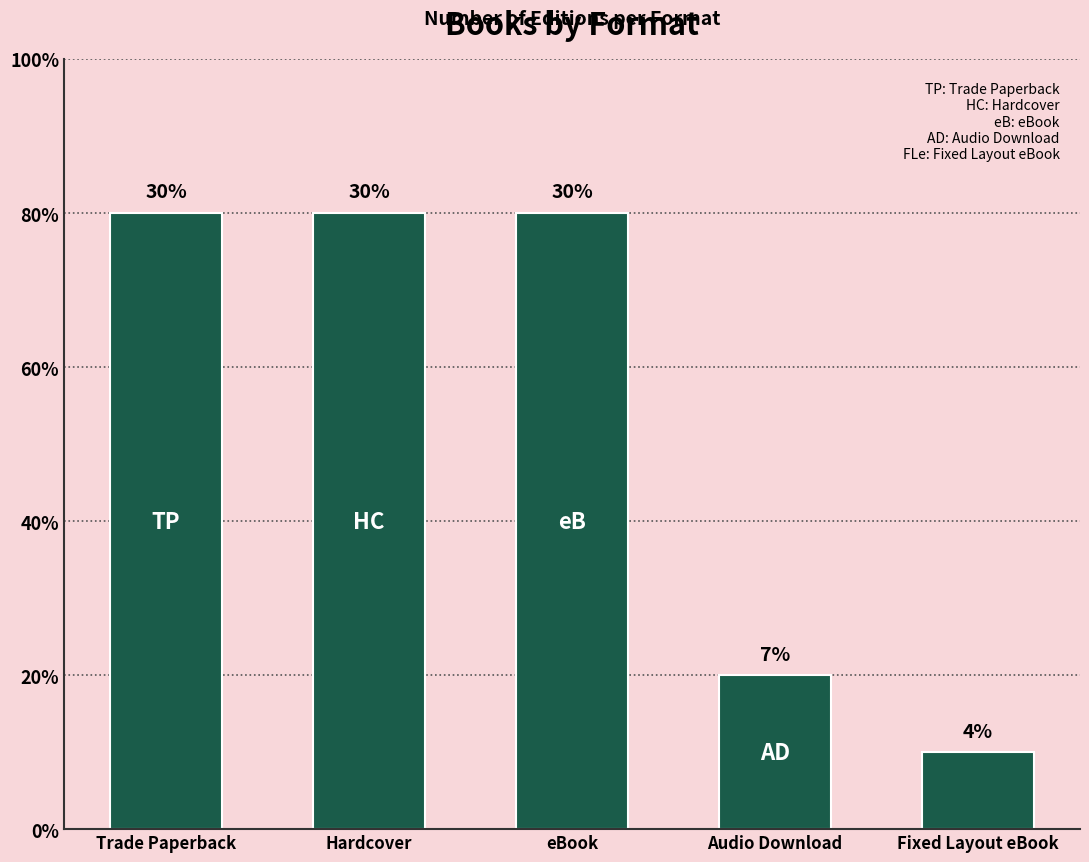

How many data points does each series have?

5